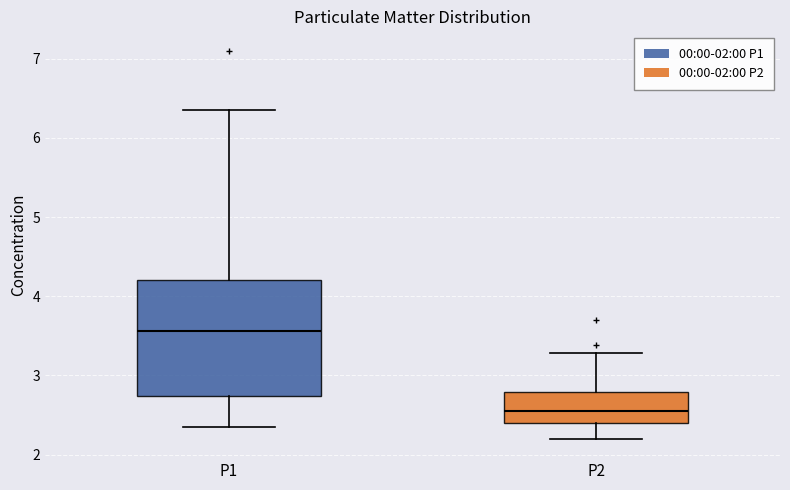

Where does the median line of the box for P1 sit on the y-axis? The values are not printed on the chart, so give them approximately, as read against the axis.

3.6